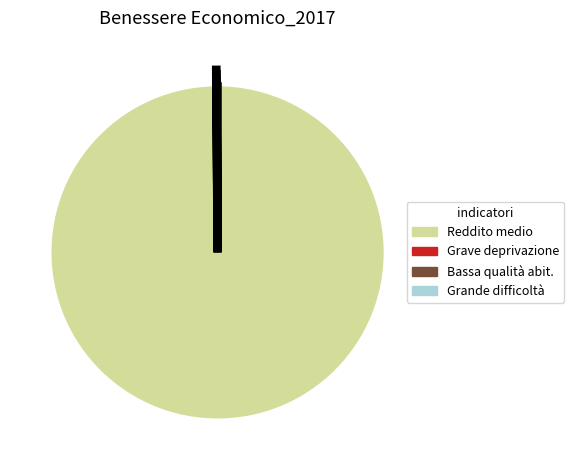

Which category has the biggest portion of the pie?

Reddito medio